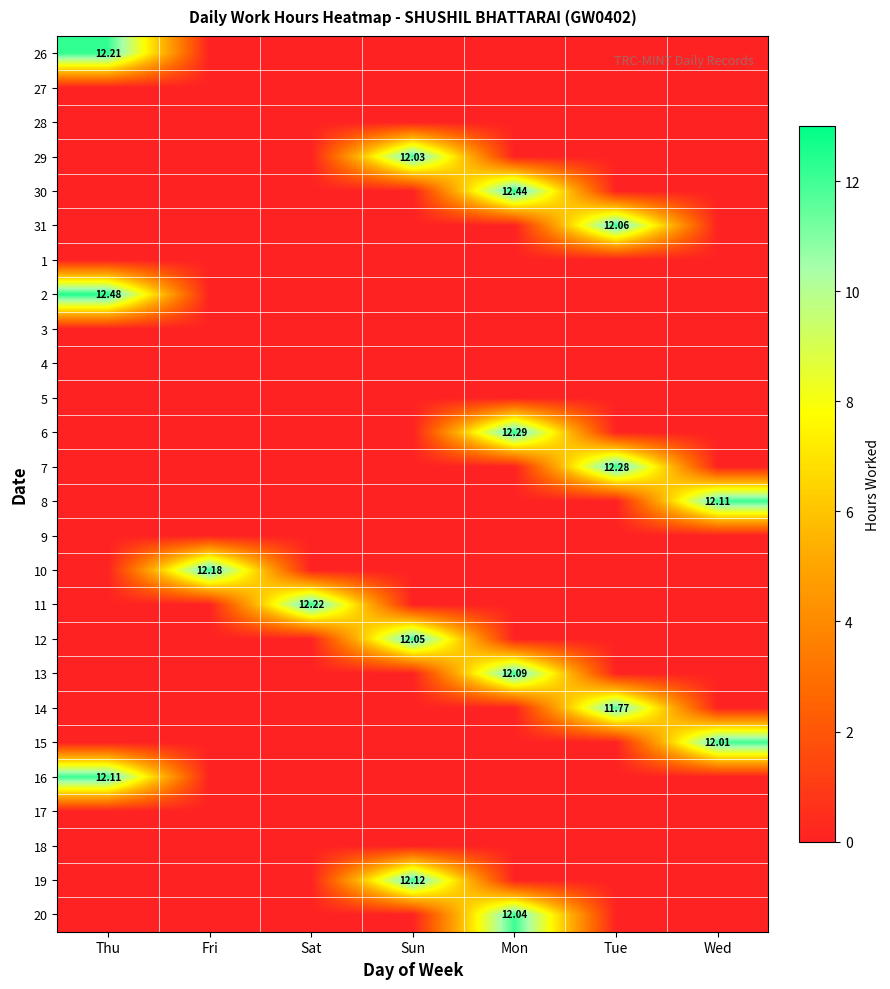

At which category is the sum across all series the highest?

Mon